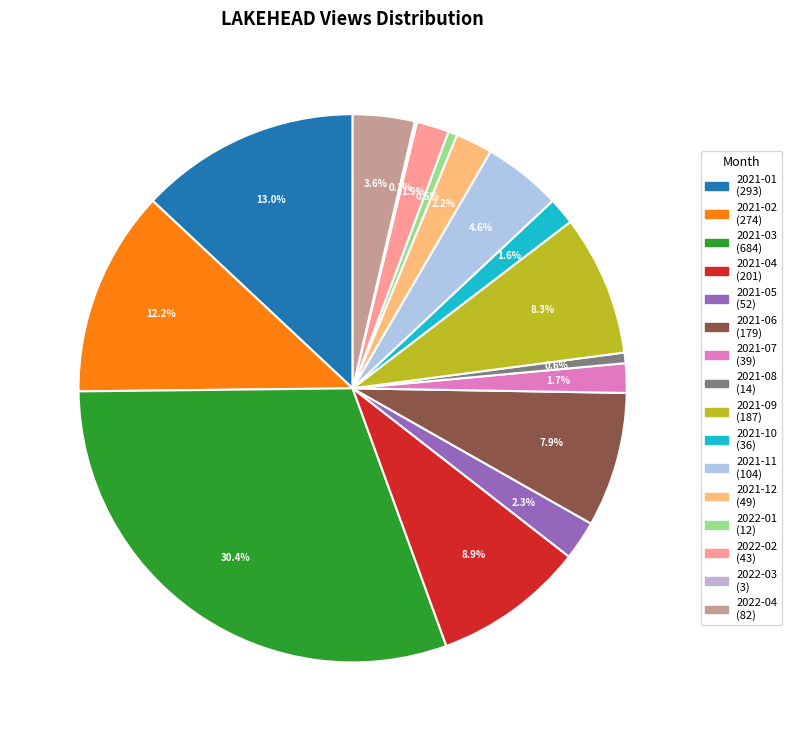

What is the largest slice in the pie chart?

2021-03